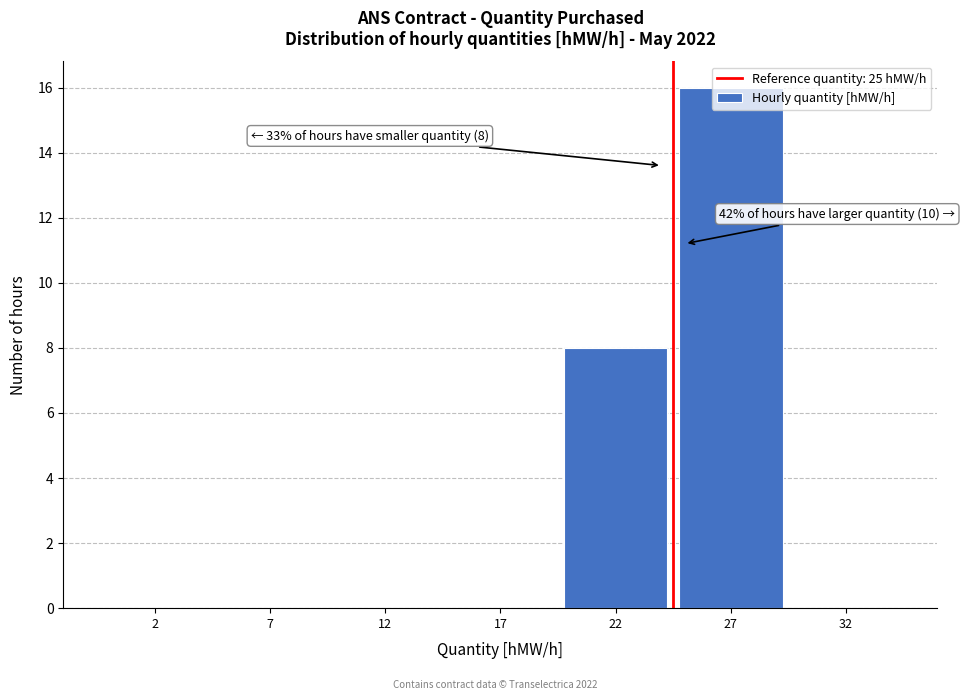

What is the greatest value displayed?

16